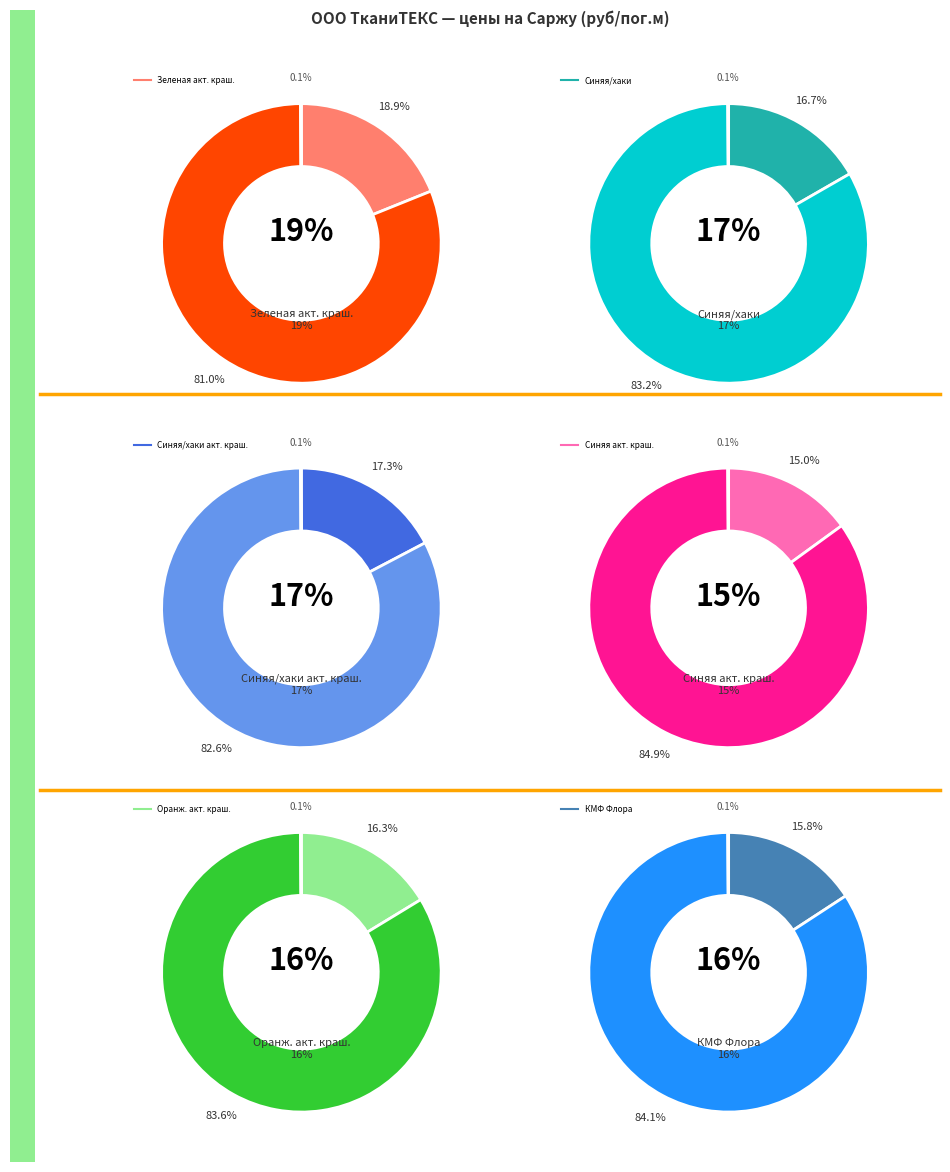

Approximately how many times larger is the value at Саржа (оранж.) активное крашение compared to Саржа (синяя) активное крашение?

1.1